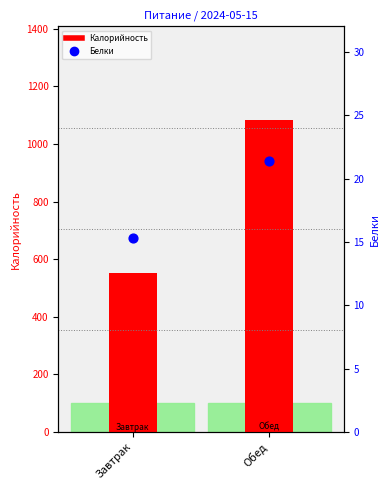

What is the total value across all series at Завтрак?

566.9